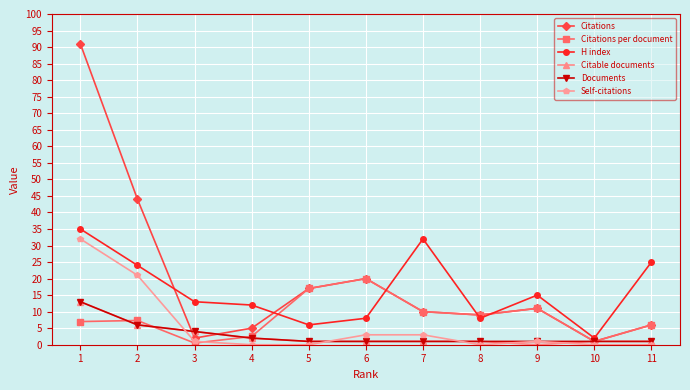

Is it true that H index equals 10.5 at 9?

False